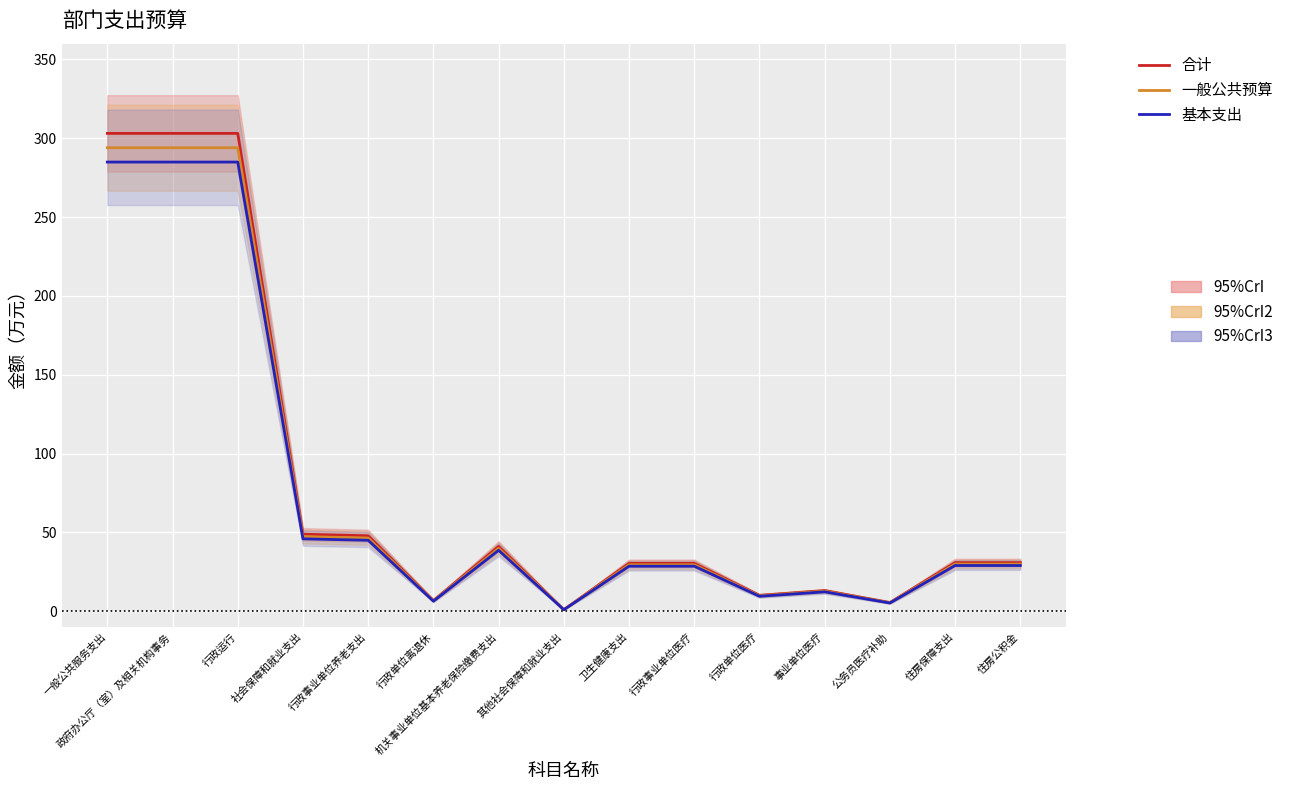

What is the value of the 基本支出 point at the 14th from the left?

29.0